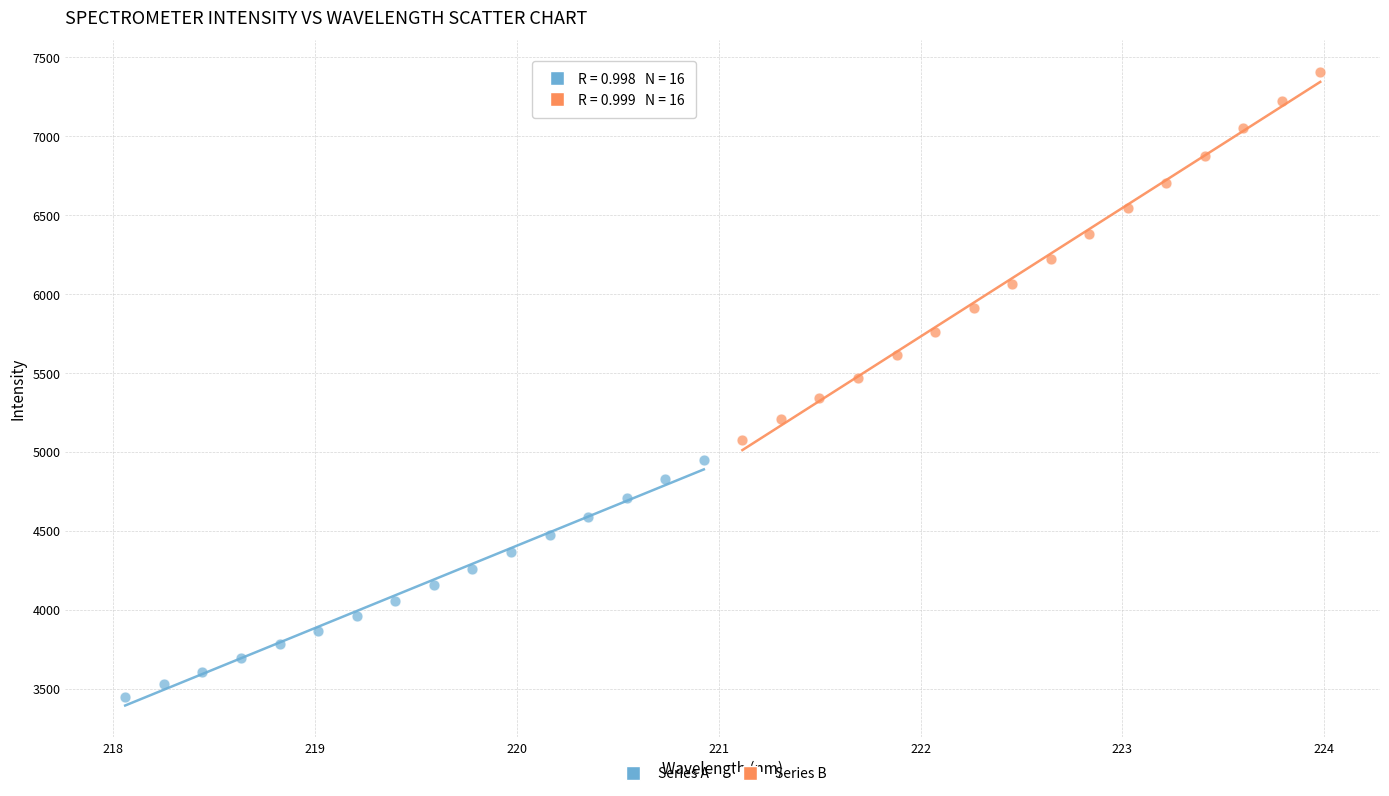

Which series has the widest spread of Y values?

Series B